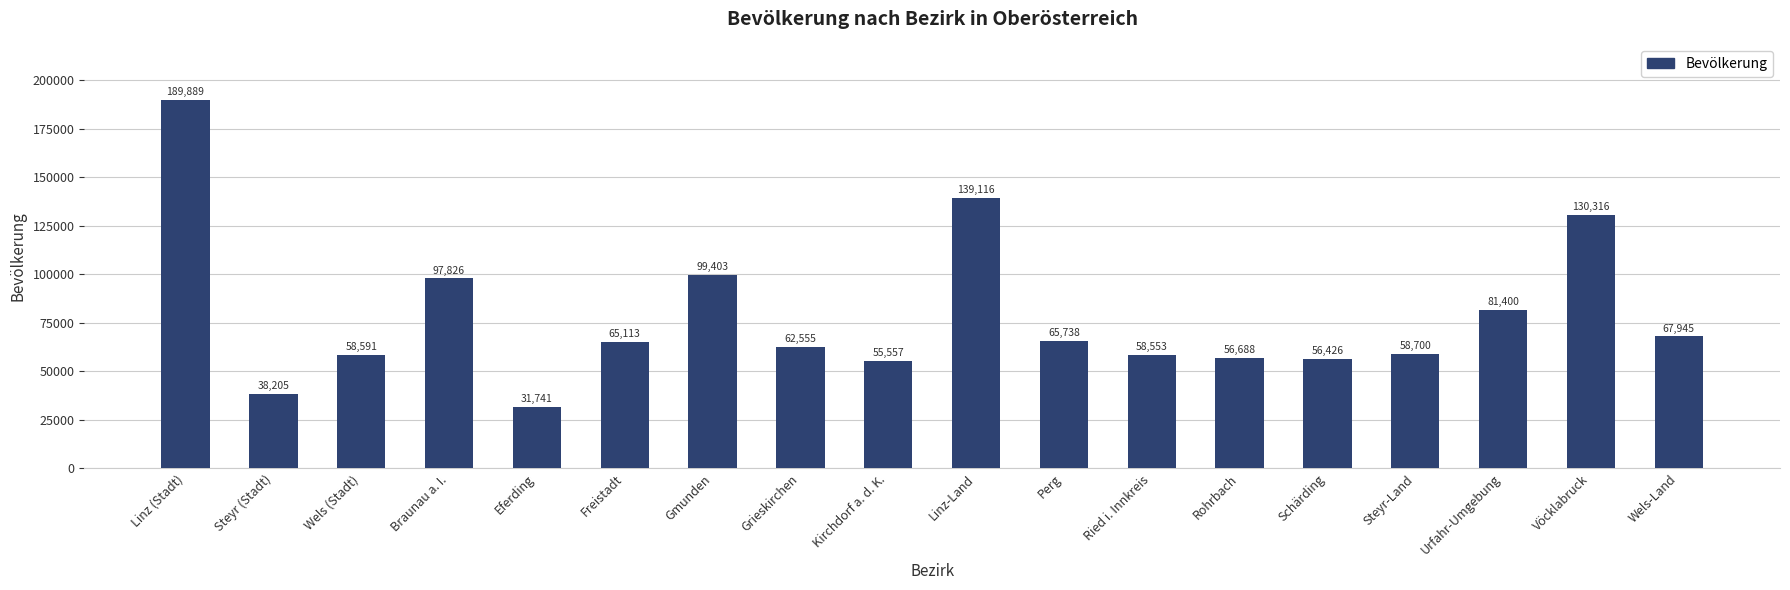

List the labels in order of value, smallest first.

Eferding, Steyr (Stadt), Kirchdorf a. d. K., Schärding, Rohrbach, Ried i. Innkreis, Wels (Stadt), Steyr-Land, Grieskirchen, Freistadt, Perg, Wels-Land, Urfahr-Umgebung, Braunau a. I., Gmunden, Vöcklabruck, Linz-Land, Linz (Stadt)